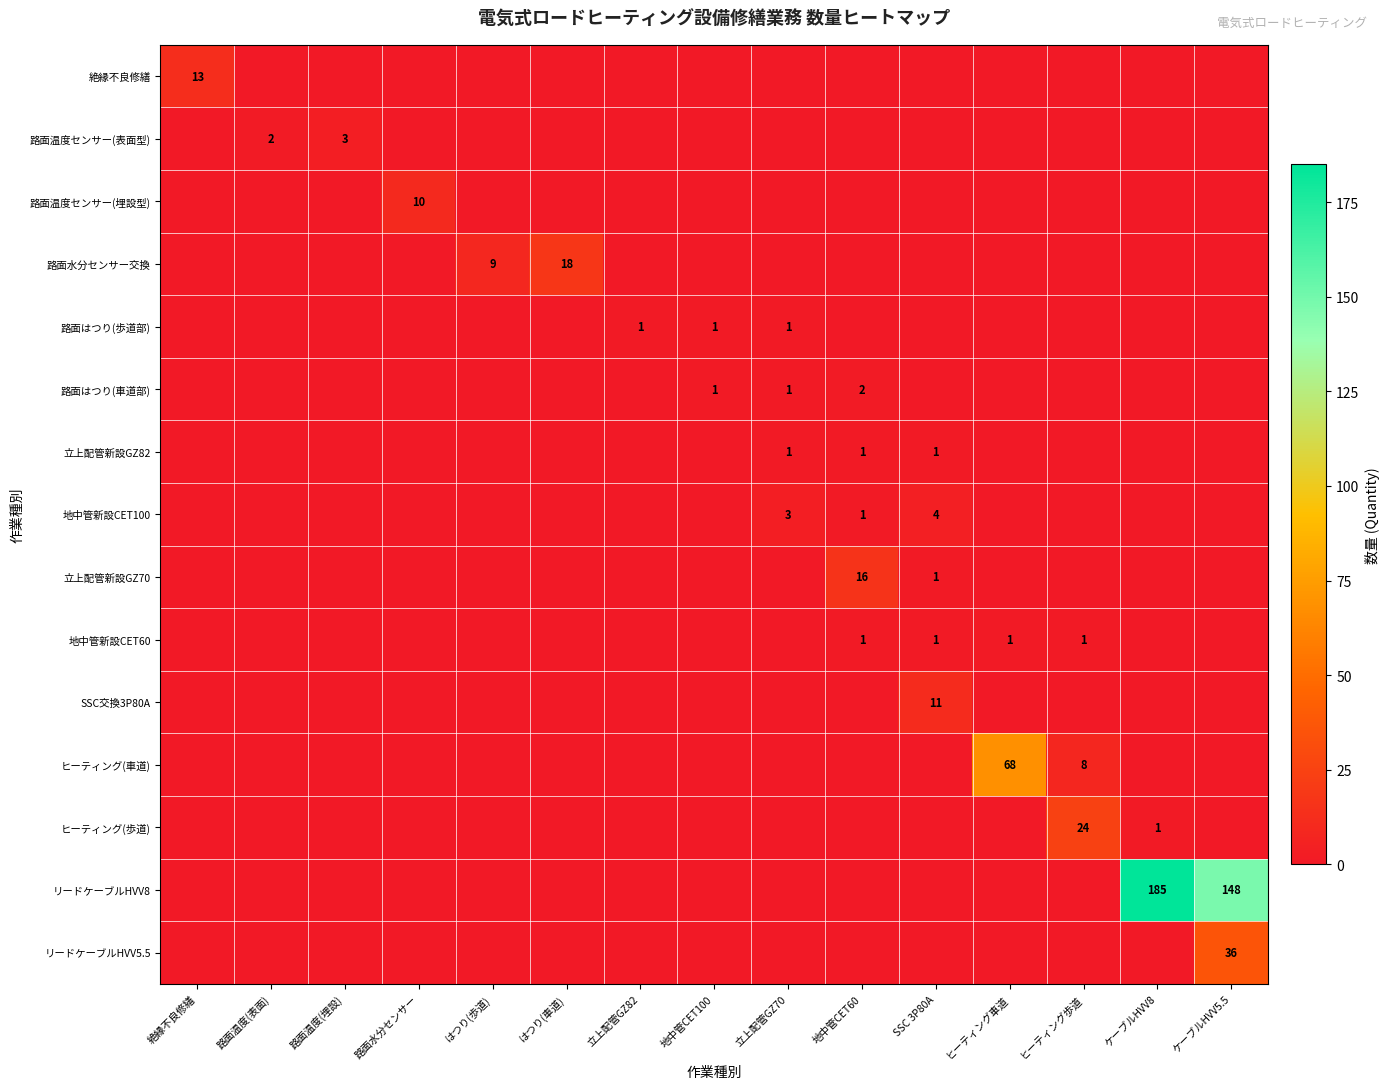

How many values in リードケーブルHVV8 are above zero?

2